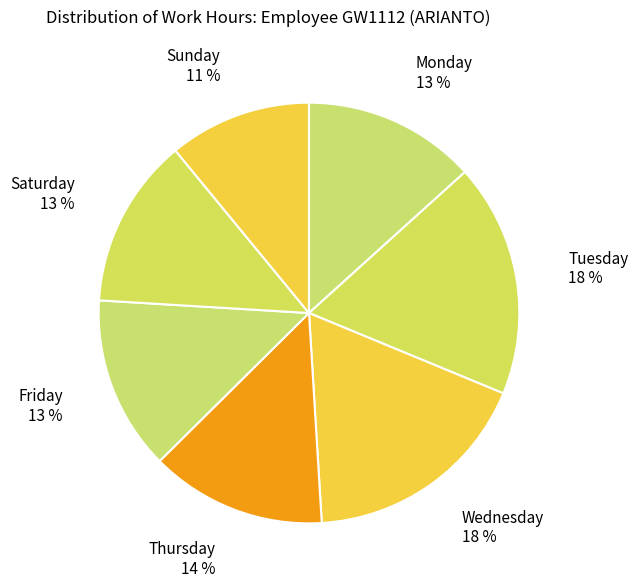

Is the sum of Wednesday 18 % and Friday 13 % greater than half?

No